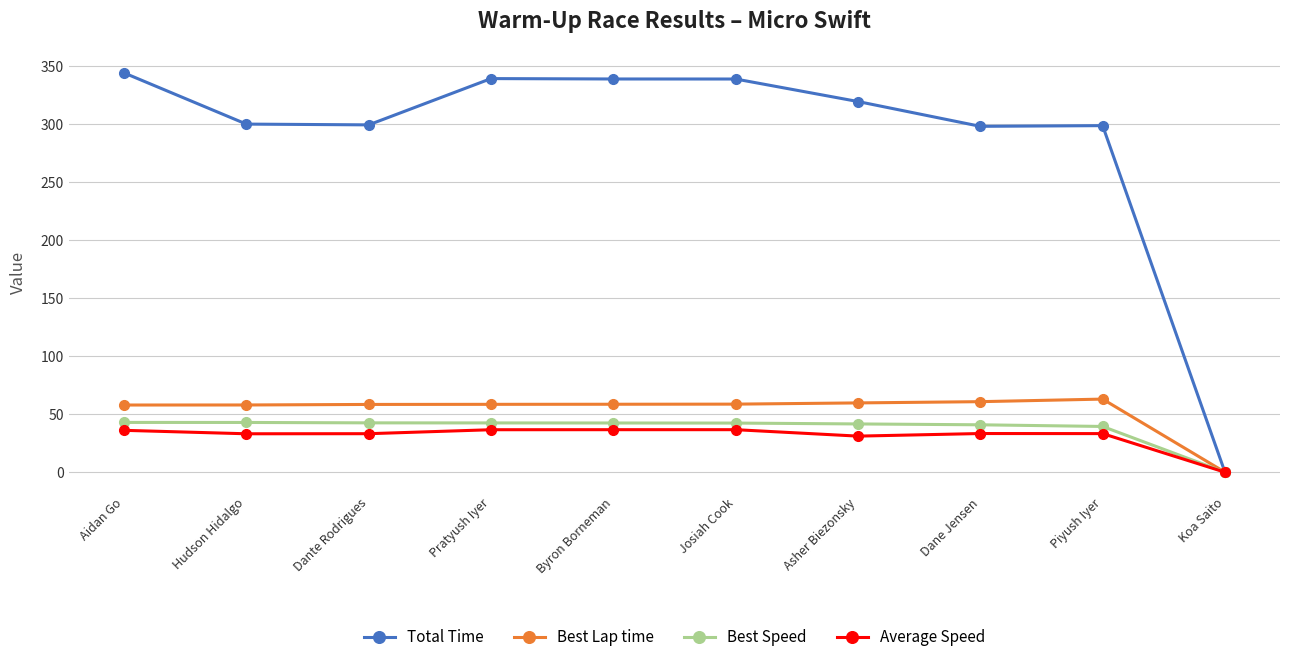

What is the label of the 1st point from the left?

Aidan Go